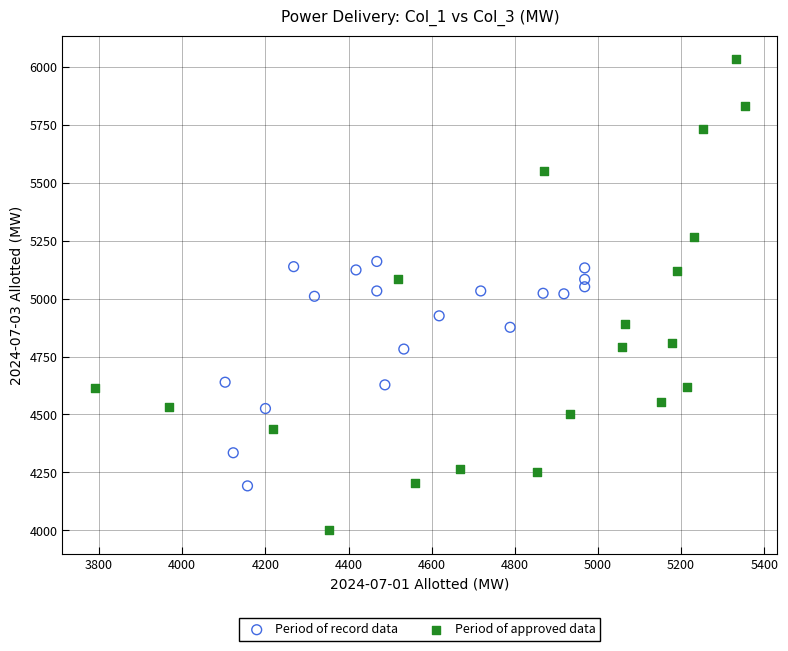

Which series reaches the minimum Y coordinate?

Period of approved data